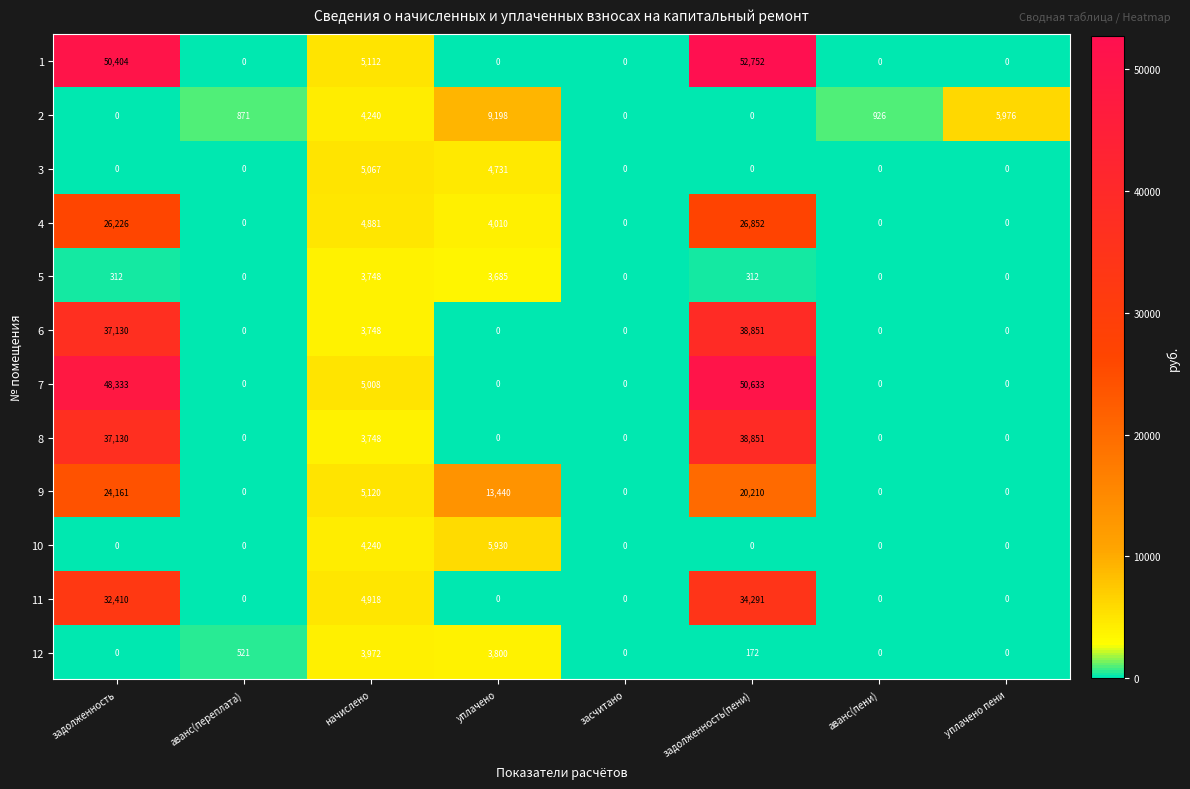

Which series has the largest total across all categories?

1